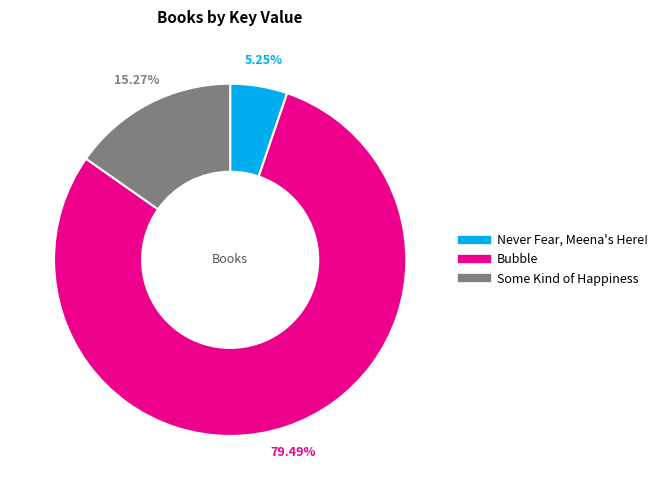

What percentage is the Some Kind of Happiness slice, to the nearest percent?

15%